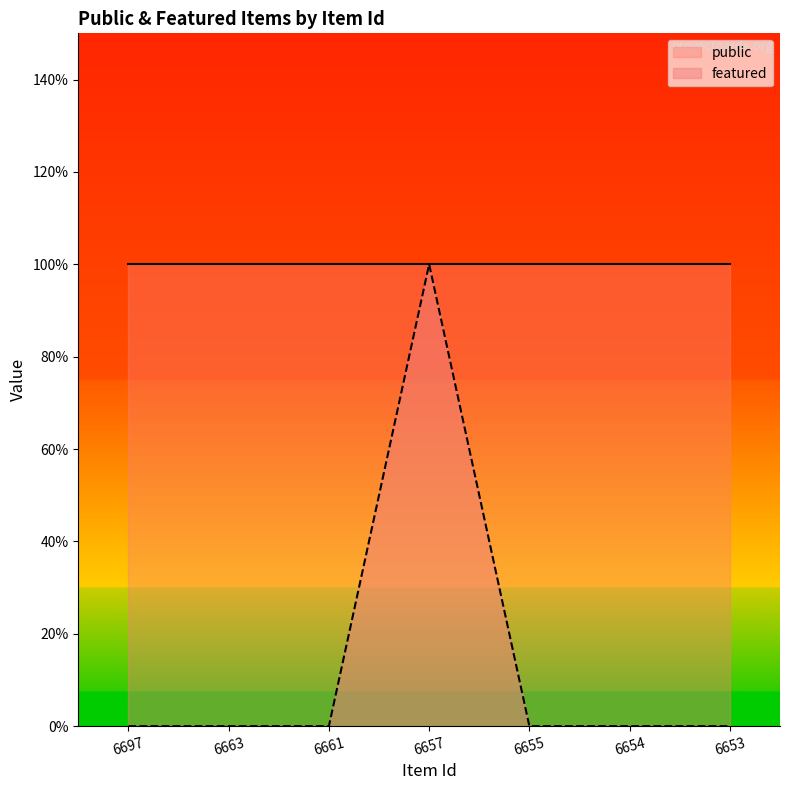

Is it true that the value at 6654 is 0?

True